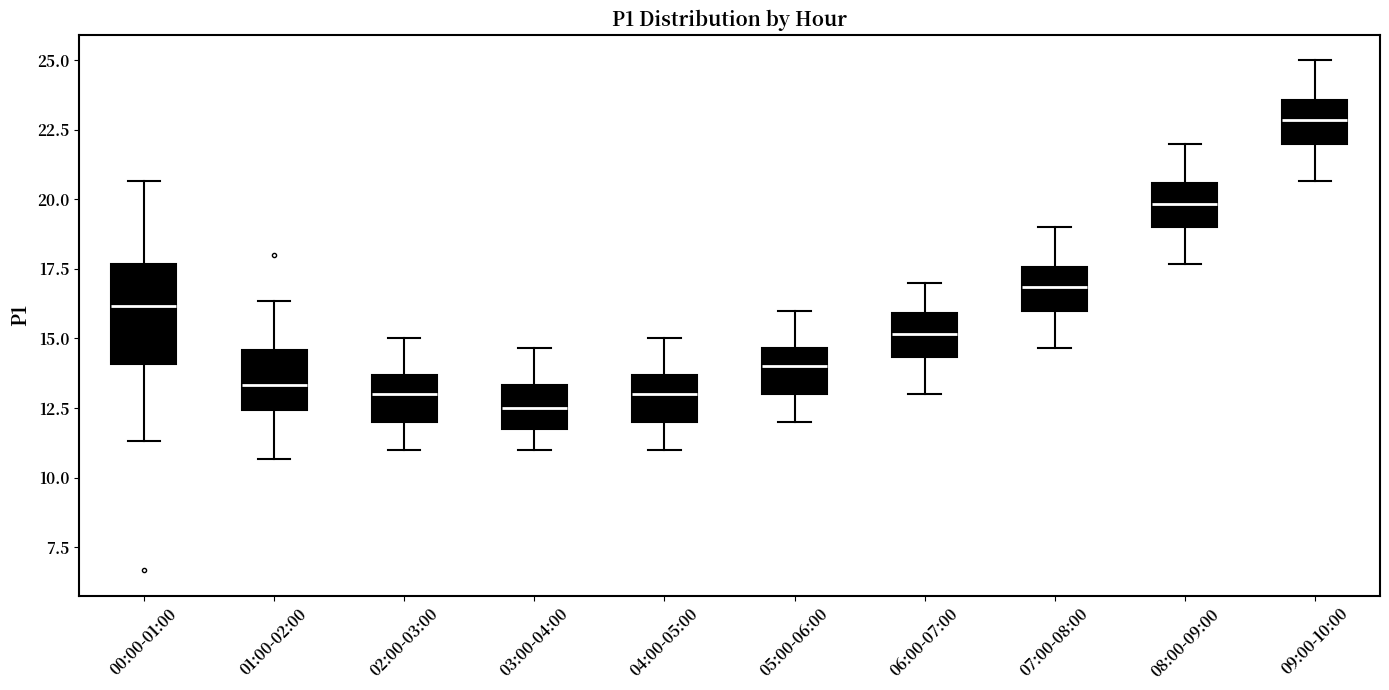

Reading left to right, transcribe this box plot: for each box, give where its median line is, the range the box spans, and where its two whiskers end, as read against the y-axis. The values are not printed on the chart, so give them approximately, as read against the axis.

00:00-01:00: median 16.0, box 14.0 to 17.5, whiskers 11.5 to 20.5
01:00-02:00: median 13.5, box 12.5 to 14.5, whiskers 10.5 to 16.5
02:00-03:00: median 13.0, box 12.0 to 13.5, whiskers 11.0 to 15.0
03:00-04:00: median 12.5, box 12.0 to 13.5, whiskers 11.0 to 14.5
04:00-05:00: median 13.0, box 12.0 to 13.5, whiskers 11.0 to 15.0
05:00-06:00: median 14.0, box 13.0 to 14.5, whiskers 12.0 to 16.0
06:00-07:00: median 15.0, box 14.5 to 16.0, whiskers 13.0 to 17.0
07:00-08:00: median 17.0, box 16.0 to 17.5, whiskers 14.5 to 19.0
08:00-09:00: median 20.0, box 19.0 to 20.5, whiskers 17.5 to 22.0
09:00-10:00: median 23.0, box 22.0 to 23.5, whiskers 20.5 to 25.0